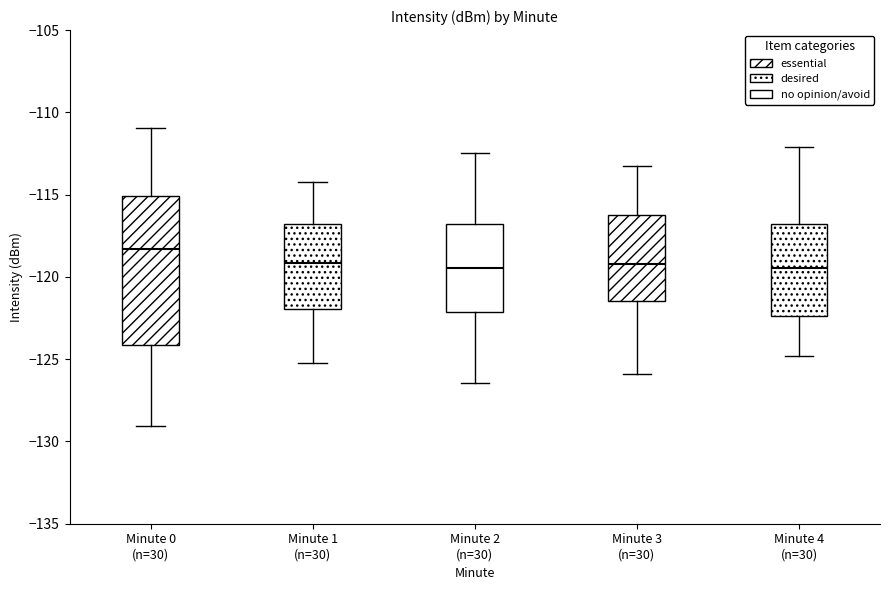

Comparing the boxes themselves (not the whiskers), which one is the tallest?

Minute 0 (n=30)